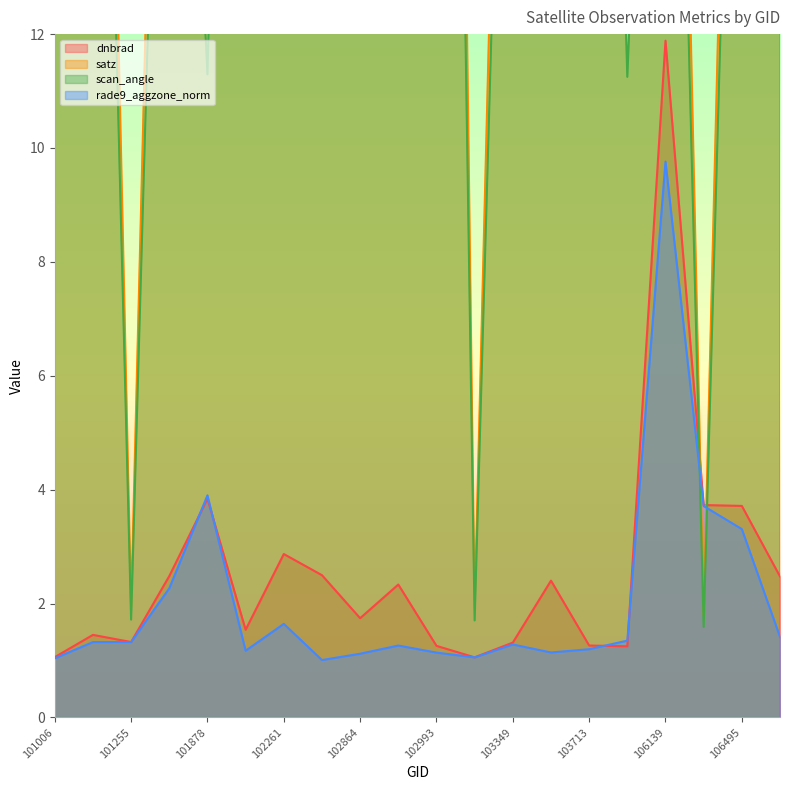

What is the value of the dnbrad point at the 12th from the left?

1.1